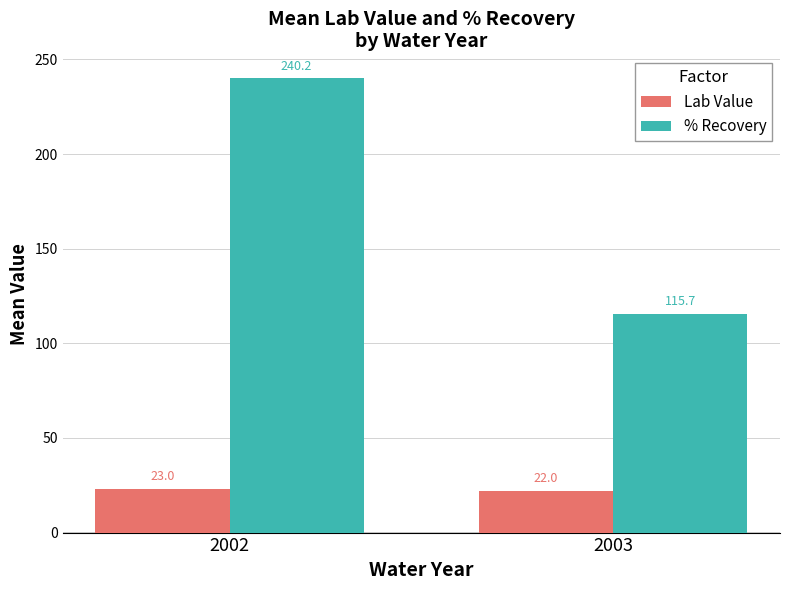

What is the approximate value of Lab Value at 2003?

22.0